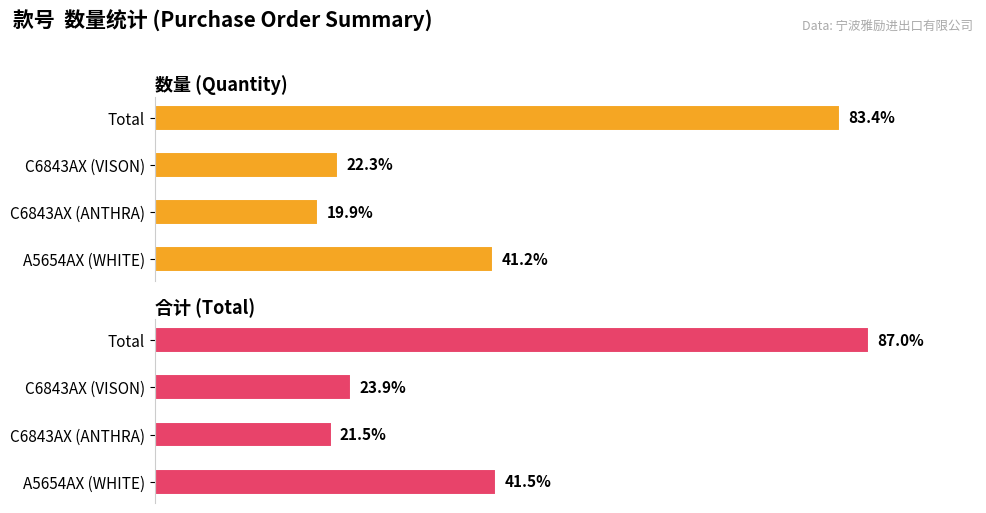

Between C6843AX (VISON) and Total, which series saw the biggest shift?

合计 (Total)